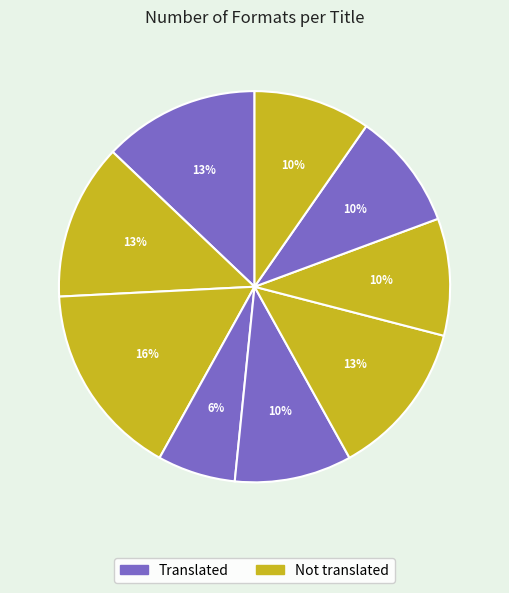

How many segments does this pie chart have?

9